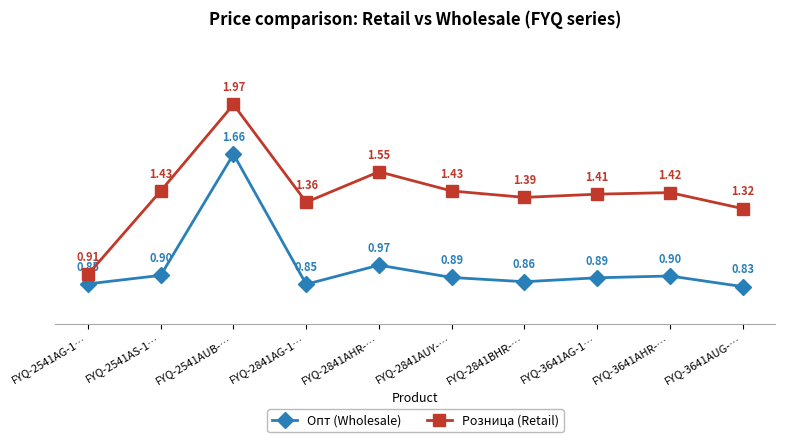

List the series in order of their overall mean, lowest first.

Опт (Wholesale), Розница (Retail)